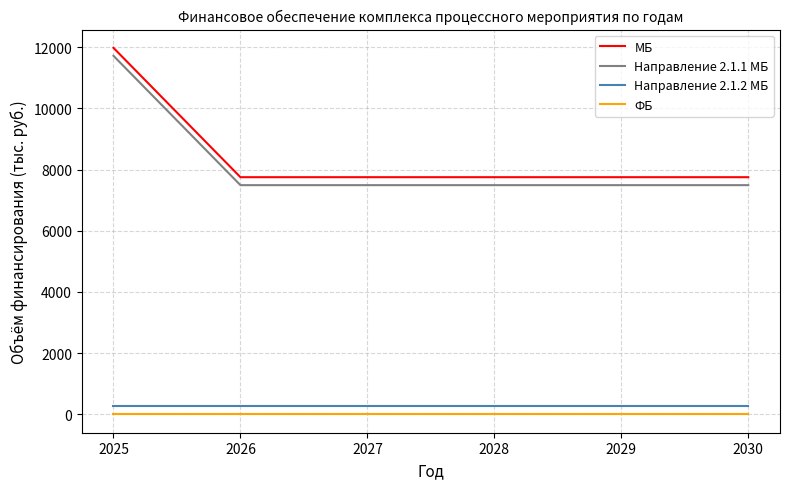

How many lines are shown in the chart?

4